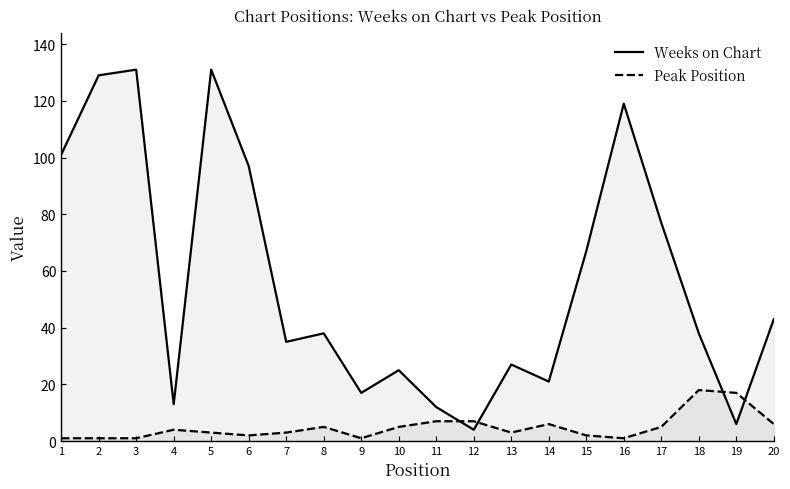

True or false: Peak Position has a value of 2 at 6.

True